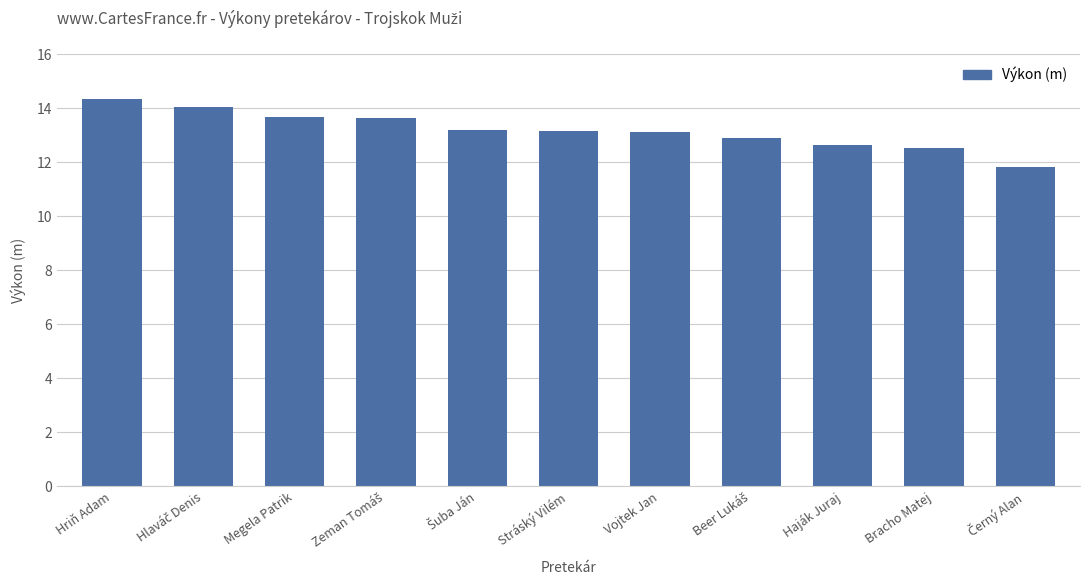

What is the difference between the maximum and minimum values?

2.5